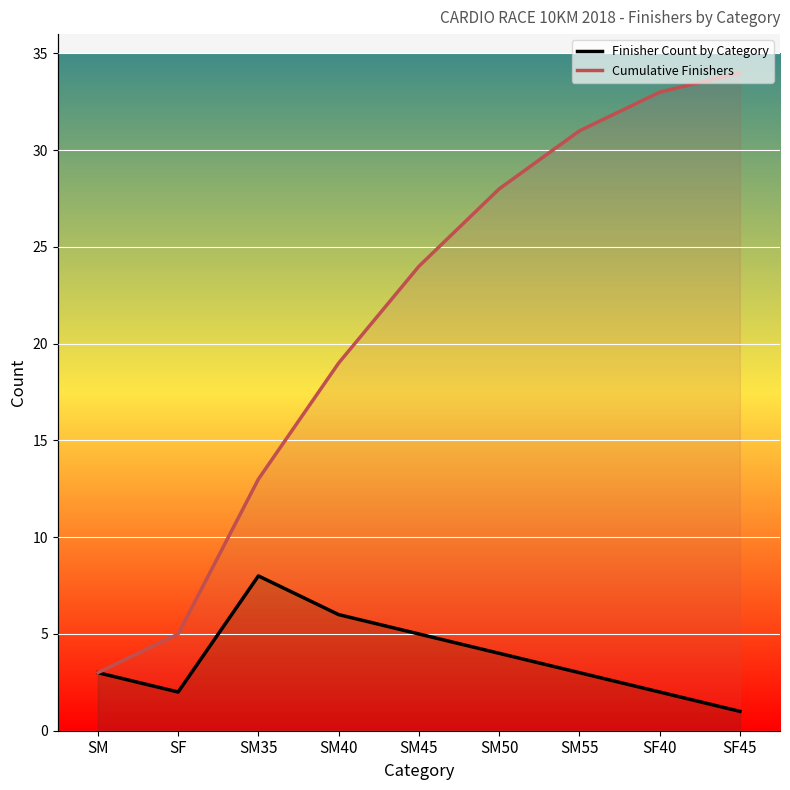

Which category has the highest value in the Cumulative Finishers series?

SF45